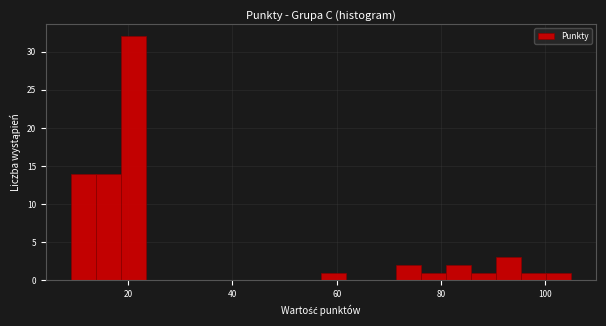

Around what value on the x-axis is the tallest bar? Give the approximate position of its centre, as read against the axis.

22